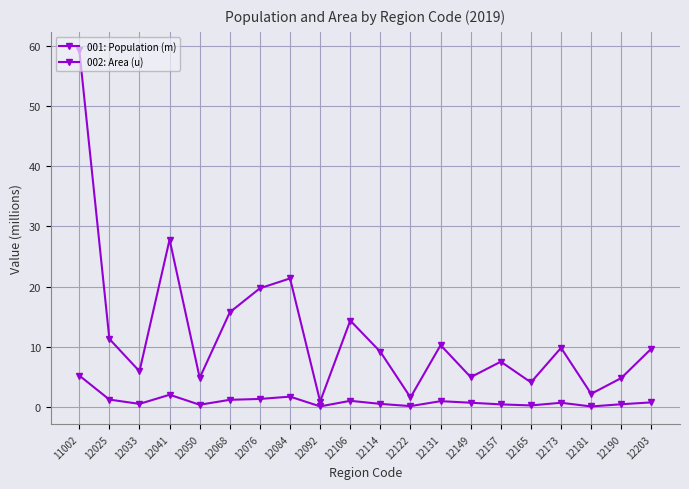

List the labels in order of 002: Area (u) value, largest first.

11002, 12041, 12084, 12076, 12068, 12106, 12025, 12131, 12173, 12203, 12114, 12157, 12033, 12149, 12050, 12190, 12165, 12181, 12122, 12092